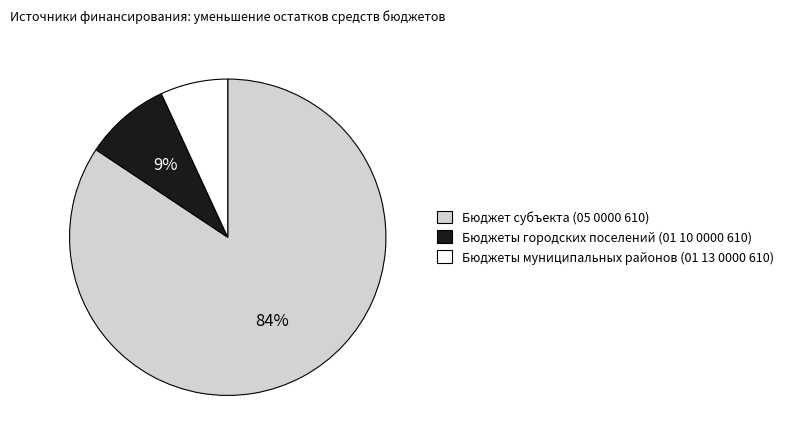

Which has a higher value, Бюджет субъекта (05 0000 610) or Бюджеты муниципальных районов (01 13 0000 610)?

Бюджет субъекта (05 0000 610)